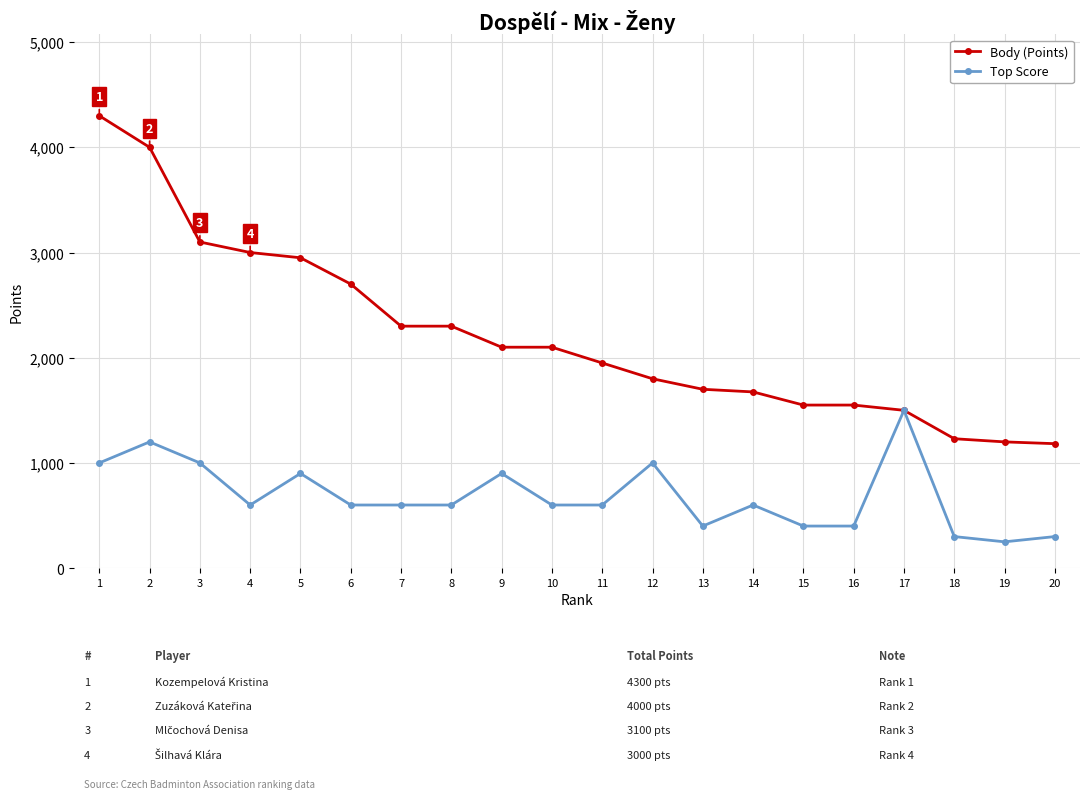

Rank the series by their average value, from lowest to highest.

Top Score, Body (Points)